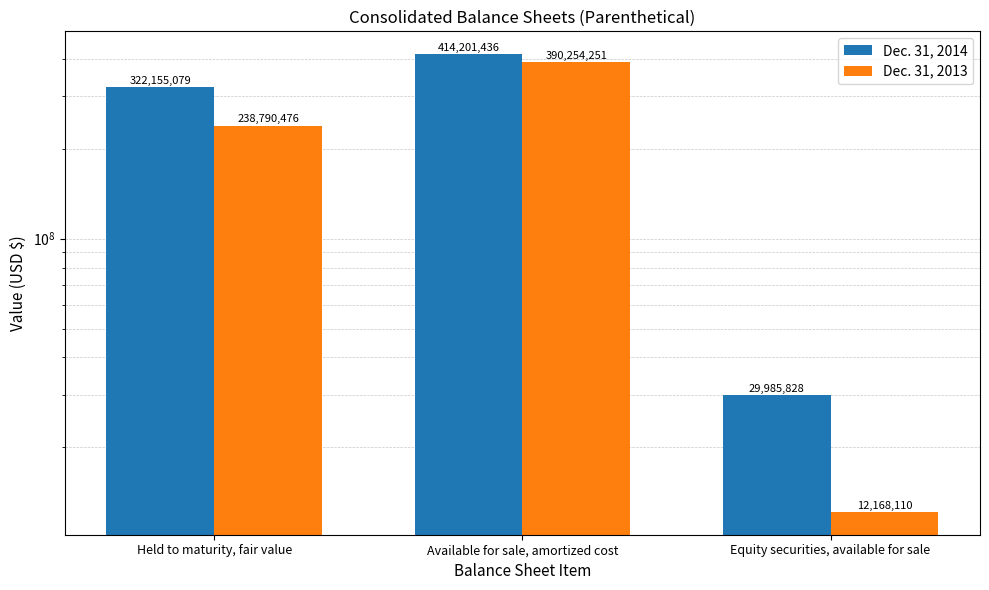

How many groups of bars are there?

3